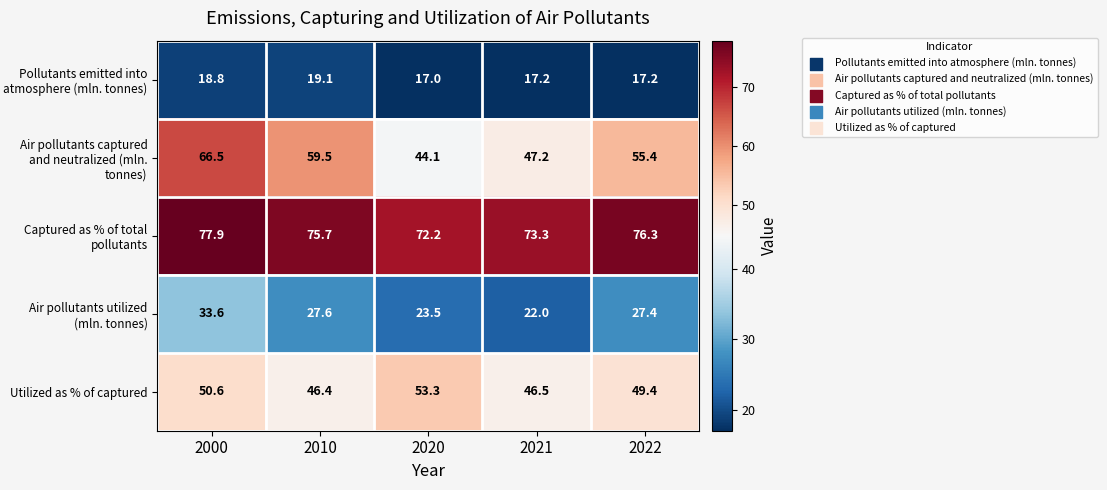

Which series has the widest spread of values?

Air pollutants captured and neutralized (mln. tonnes)